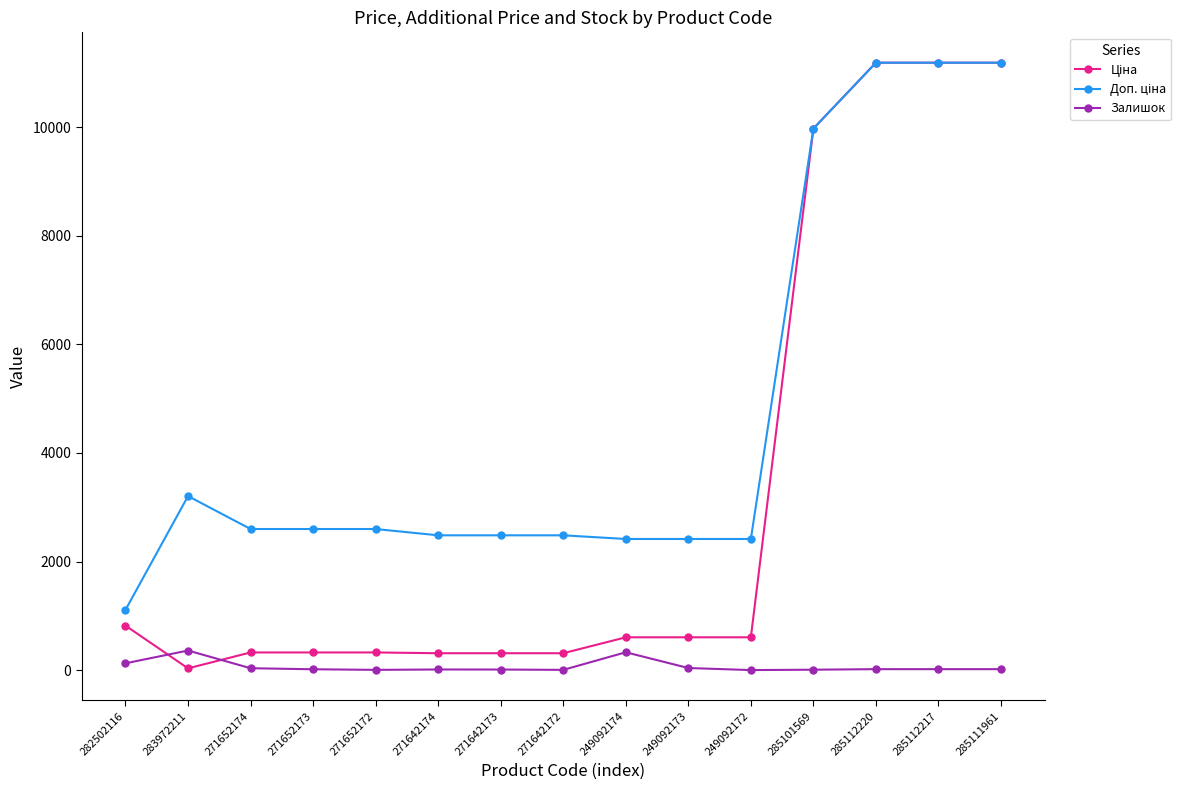

What is the difference between the second highest and minimum values in the Залишок series?

328.0